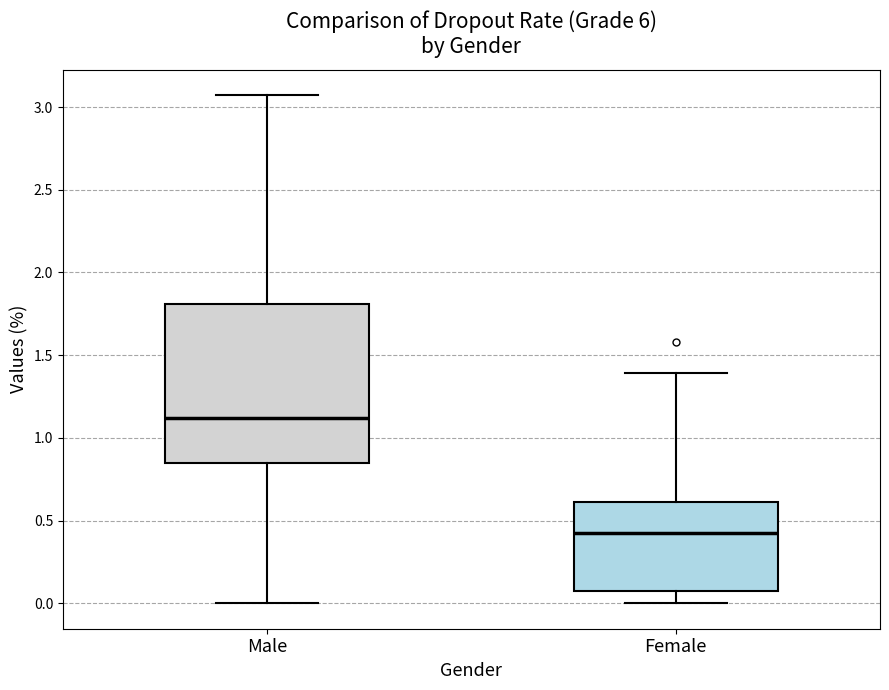

Where is the upper edge of the box for Male on the y-axis? The values are not printed on the chart, so give them approximately, as read against the axis.

1.80